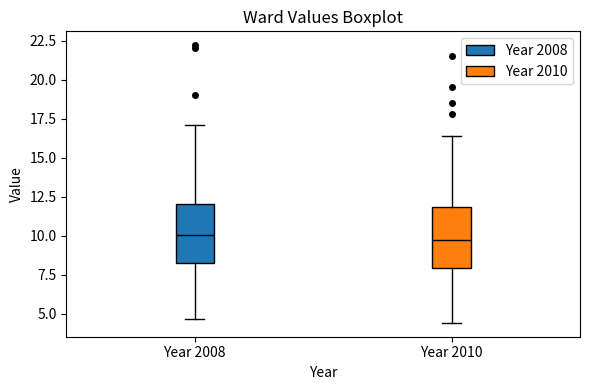

Reading left to right, read every box against the y-axis: the position of its median line, the range the box covers, and the ends of its whiskers. The values are not printed on the chart, so give them approximately, as read against the axis.

Year 2008: median 10.0, box 8.5 to 12.0, whiskers 4.5 to 17.0
Year 2010: median 9.5, box 8.0 to 12.0, whiskers 4.5 to 16.5